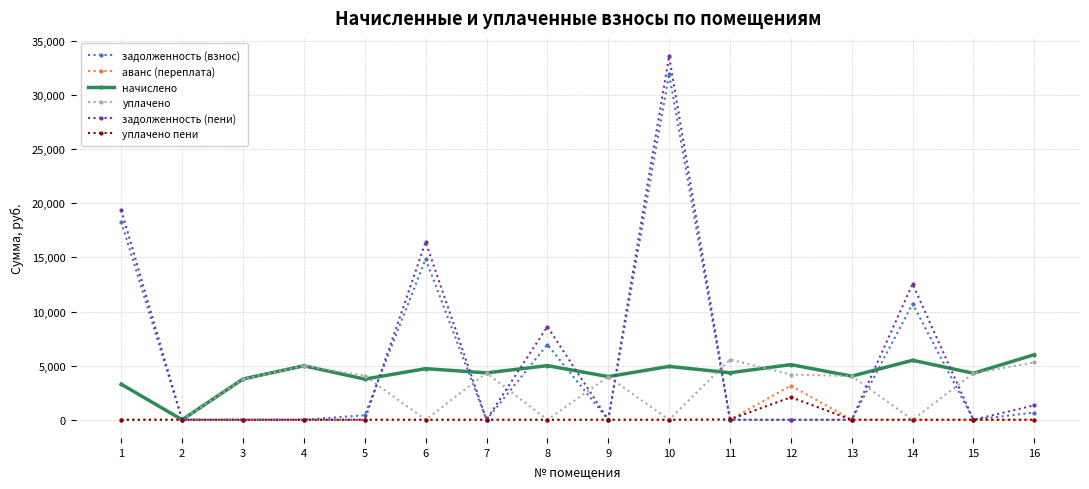

How many values in the задолженность (взнос) series exceed 0?

7